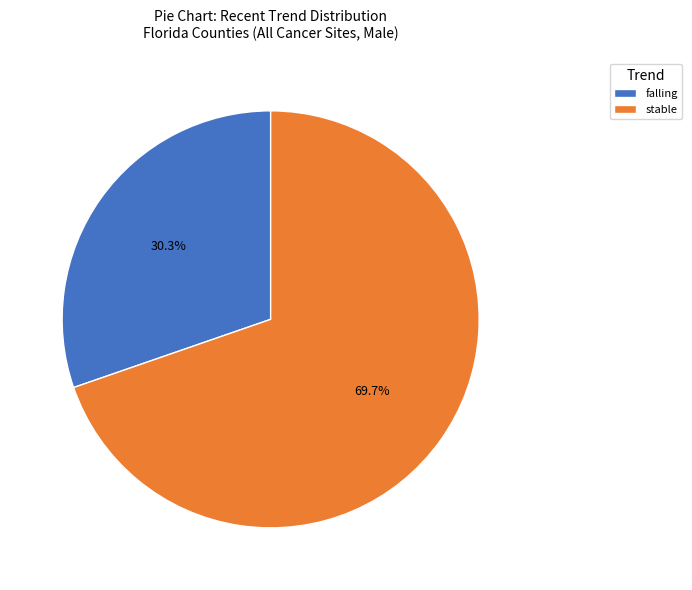

Count the number of slices in the pie.

2